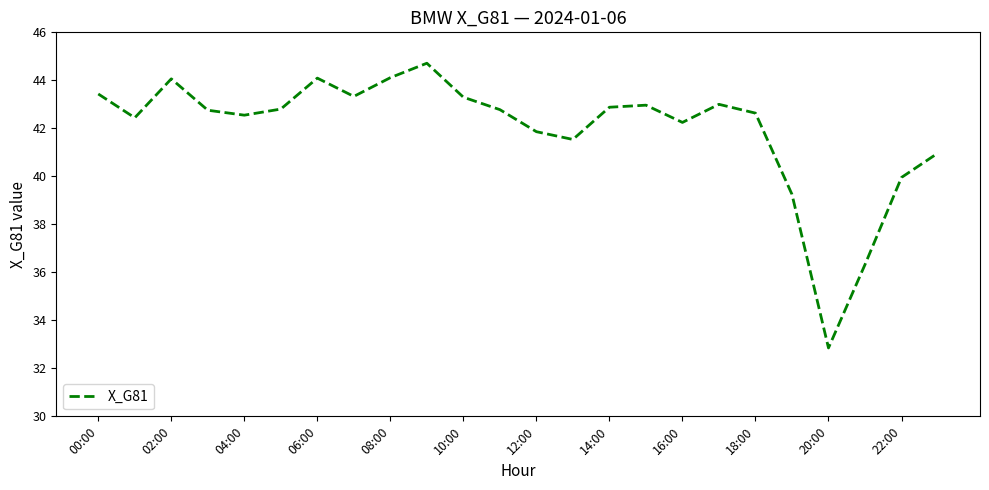

What is the maximum value shown in the chart?

44.7